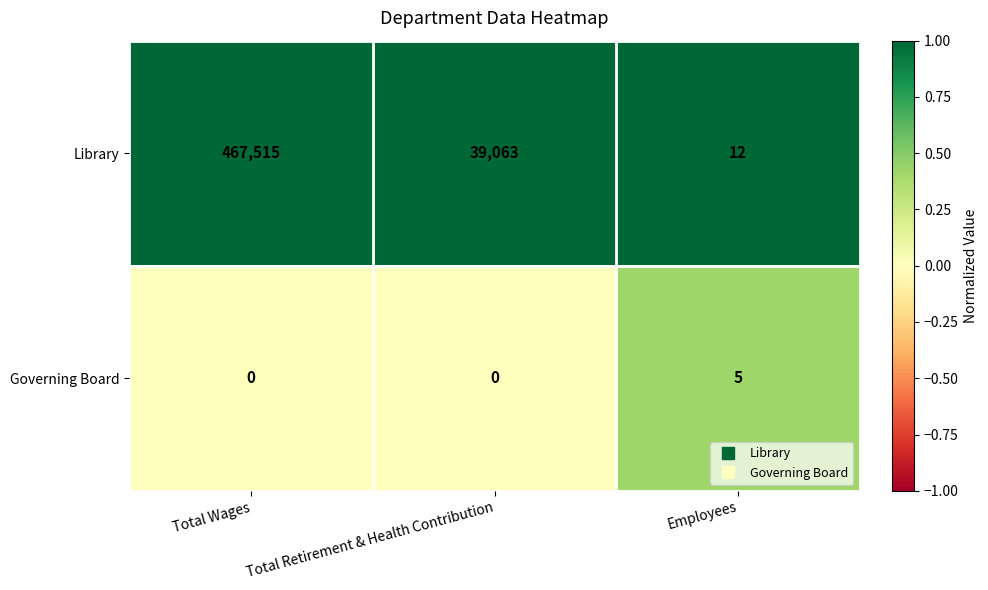

List the series in order of their peak value, highest first.

Library, Governing Board